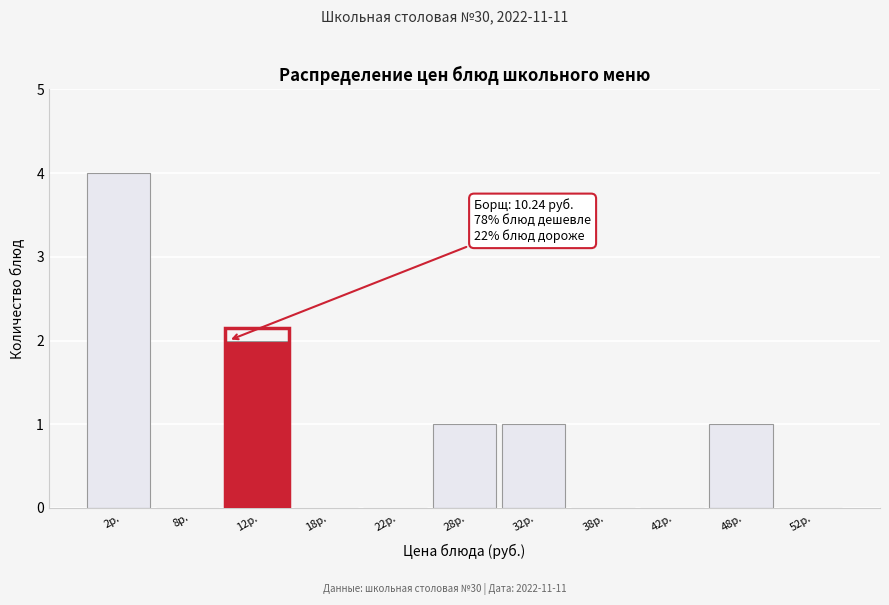

Which range on the x-axis has the tallest bar?

0 to 5